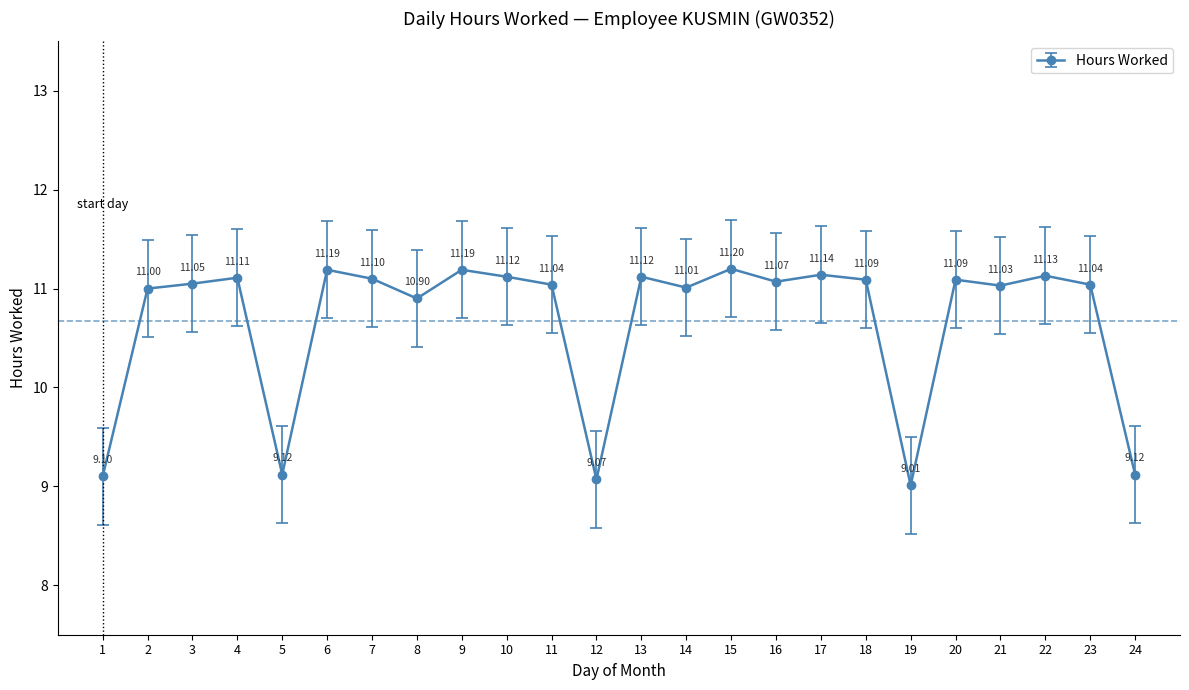

What is the difference between the maximum and minimum values?

2.2